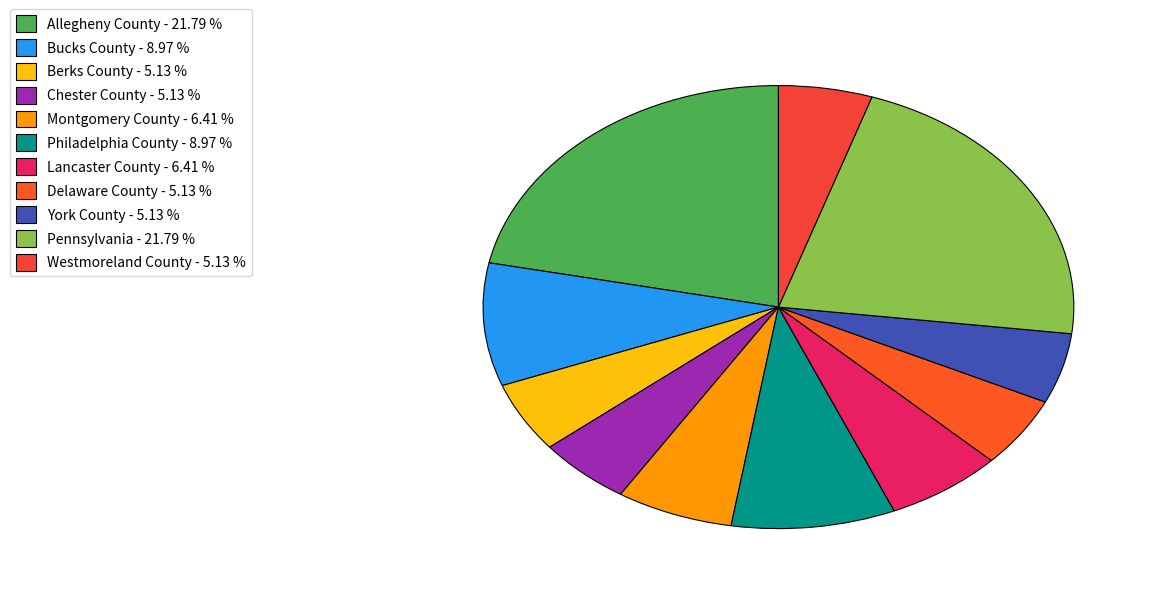

How many segments does this pie chart have?

11